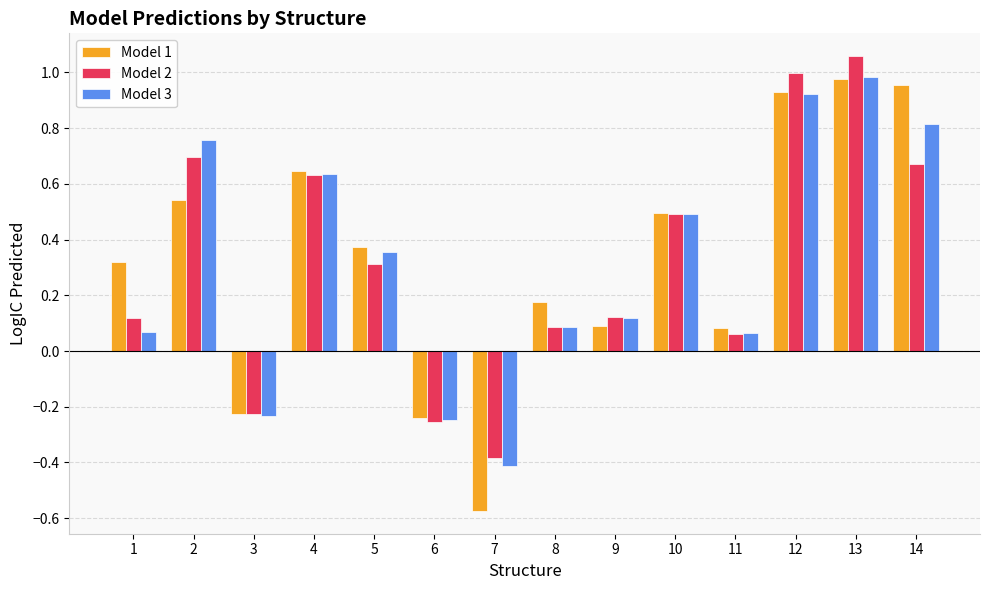

Count the number of data series in this chart.

3